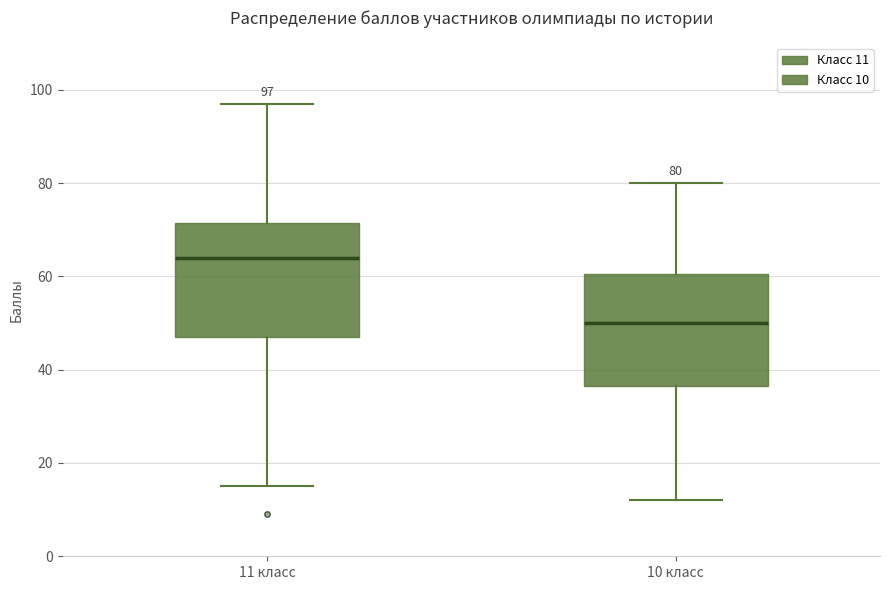

Which box has the lowest median line?

10 класс